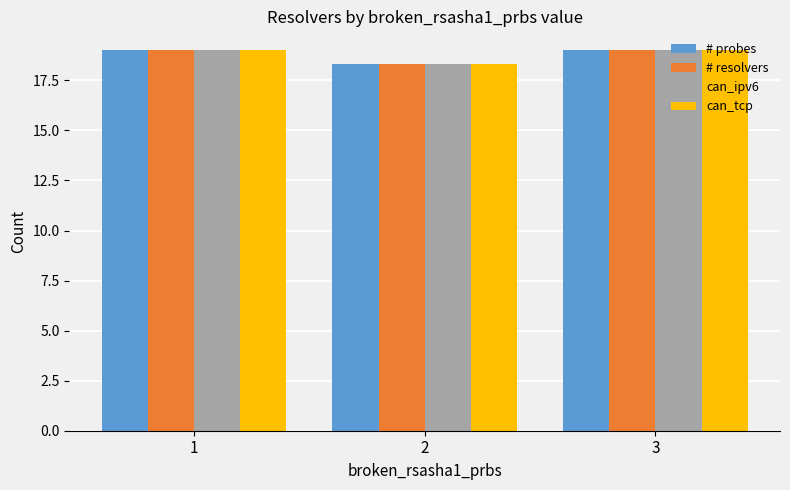

What is the value of the can_tcp bar at the 2nd from the left?

18.3